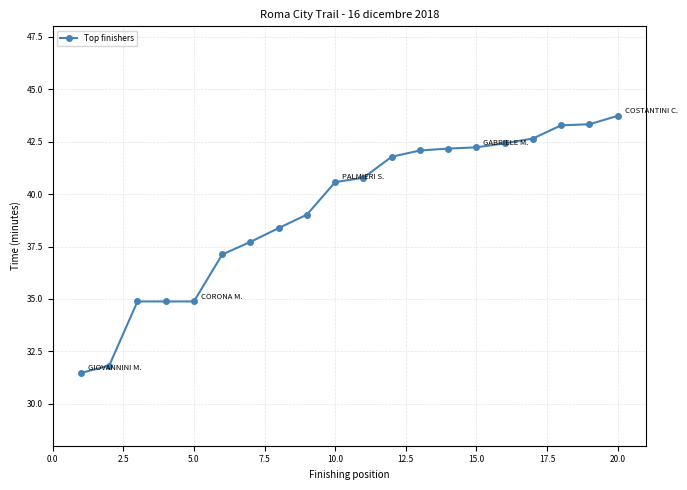

What is the maximum value shown in the chart?

43.7